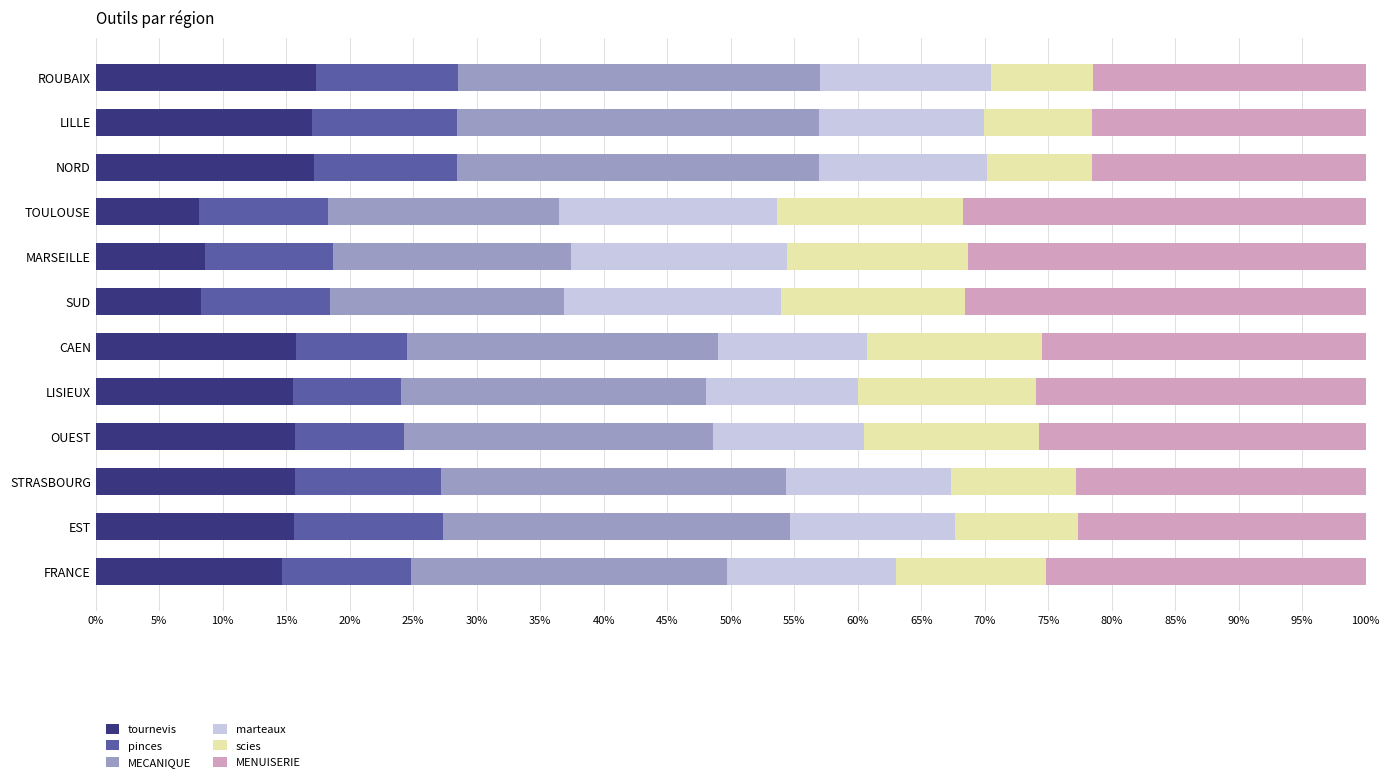

What are all the series names shown in the legend?

tournevis, pinces, MECANIQUE, marteaux, scies, MENUISERIE